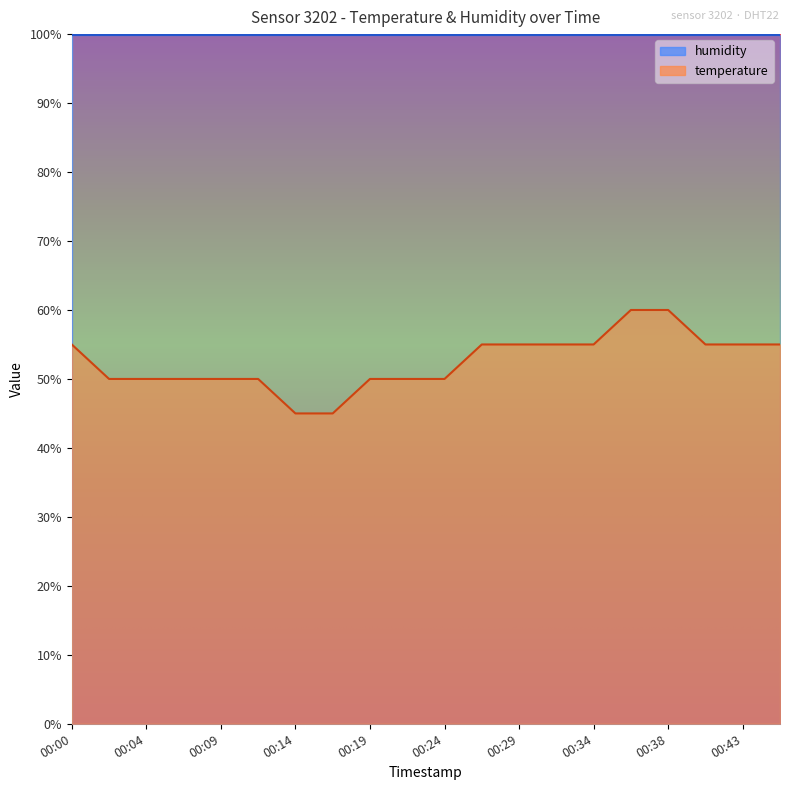

Is it true that the value at 00:41 is 55.0?

True